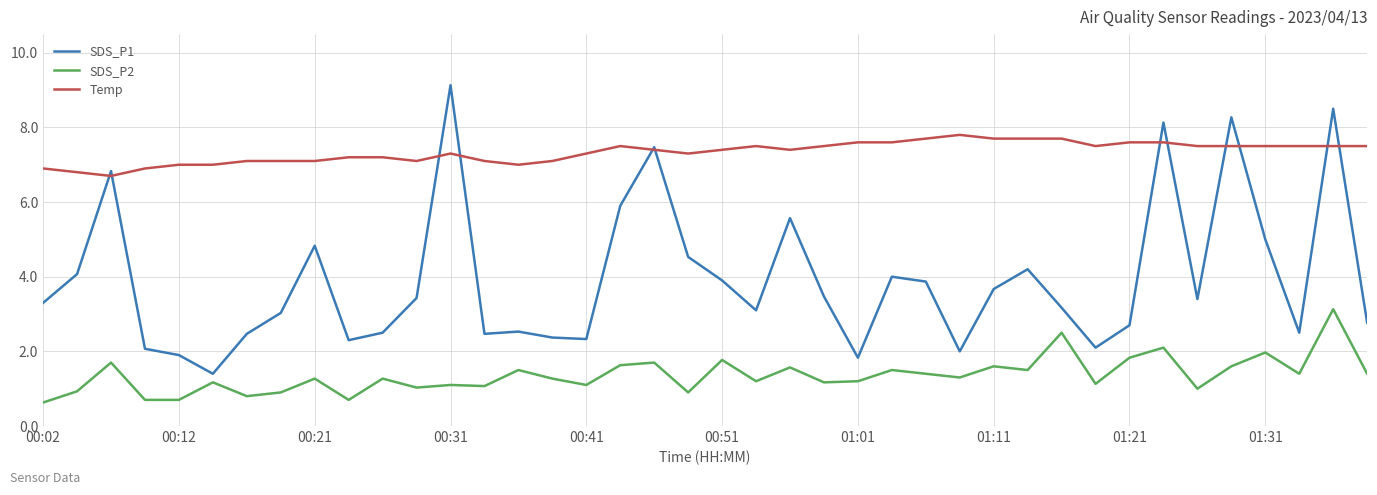

True or false: Temp and SDS_P2 cross at least once.

False